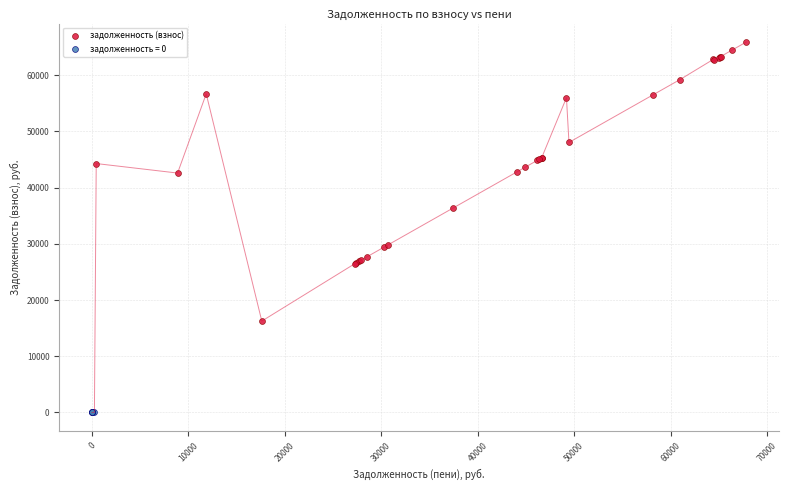

Which series contains the highest Y value?

задолженность (взнос)